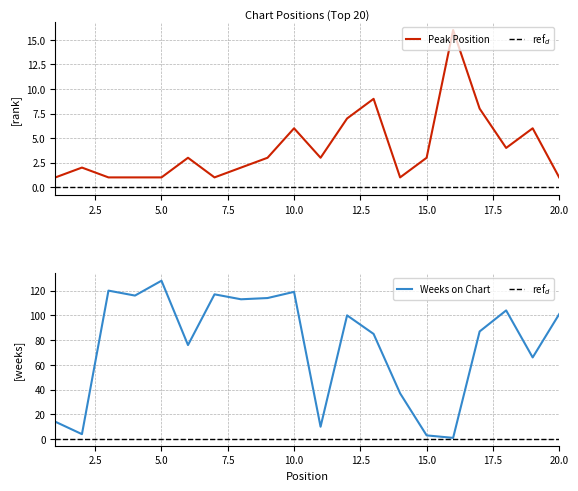

Which series has the widest spread of values?

Weeks on Chart